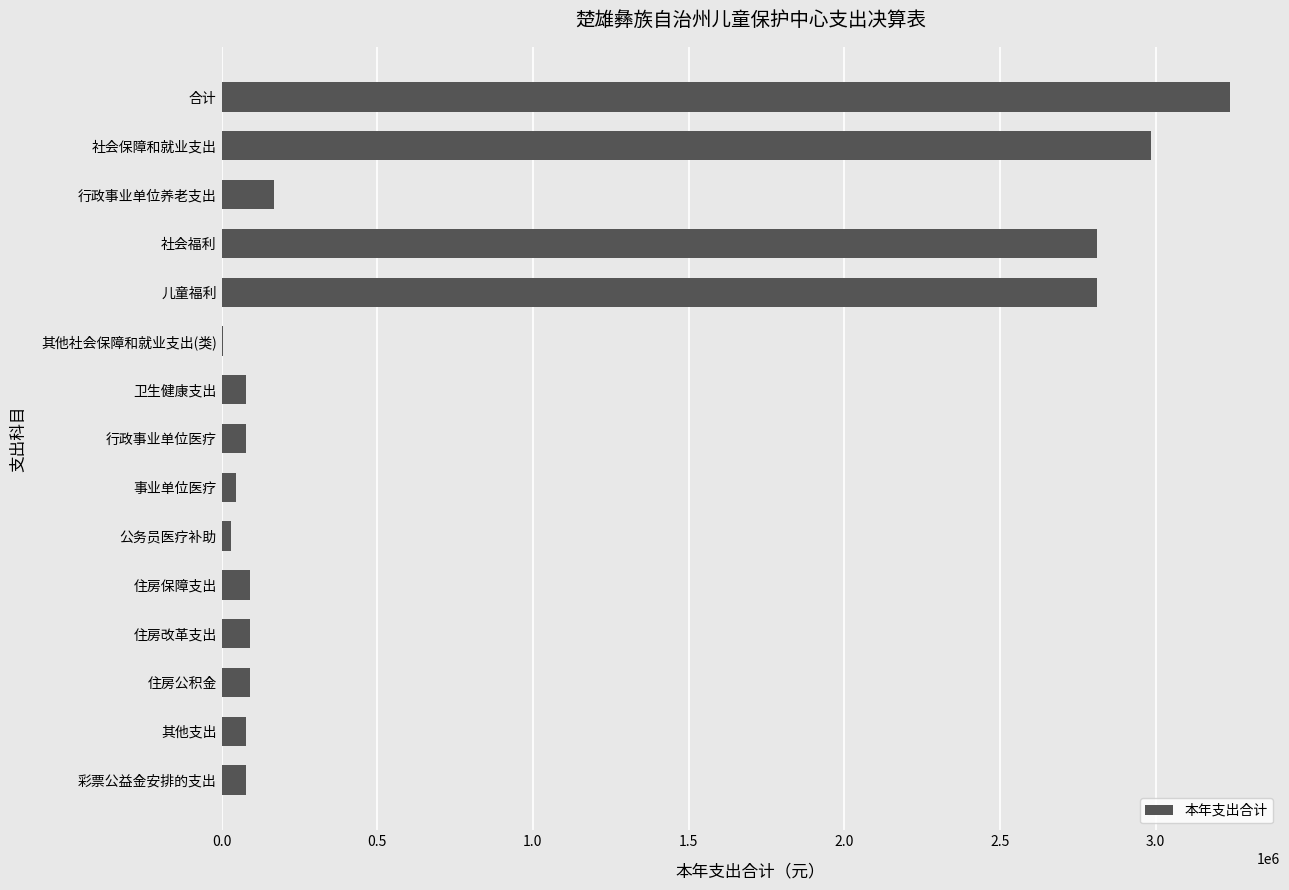

What is the sum of all values?

12695906.8